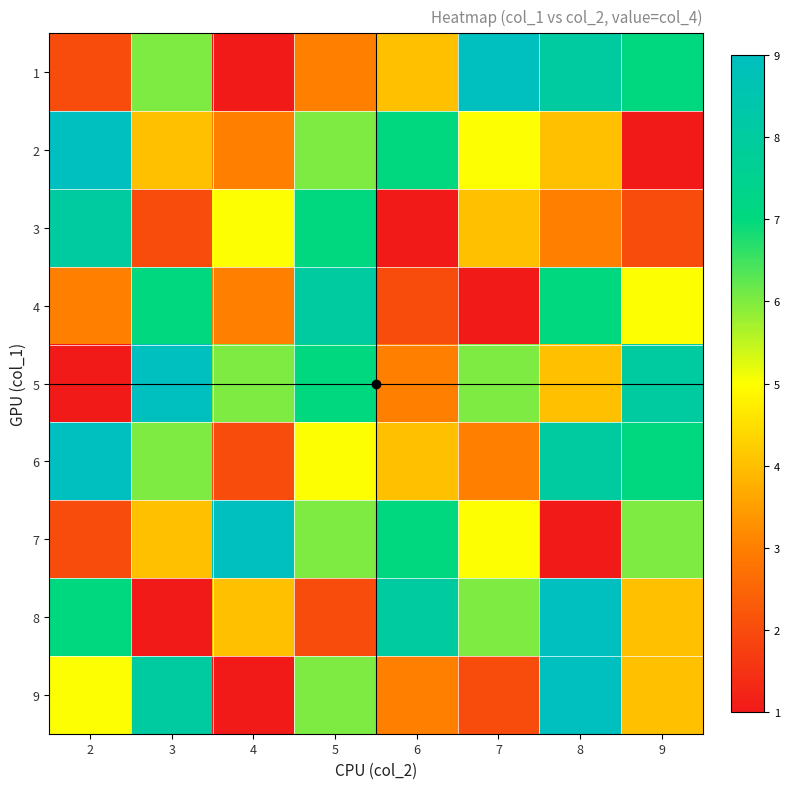

Which series has the largest total across all categories?

5